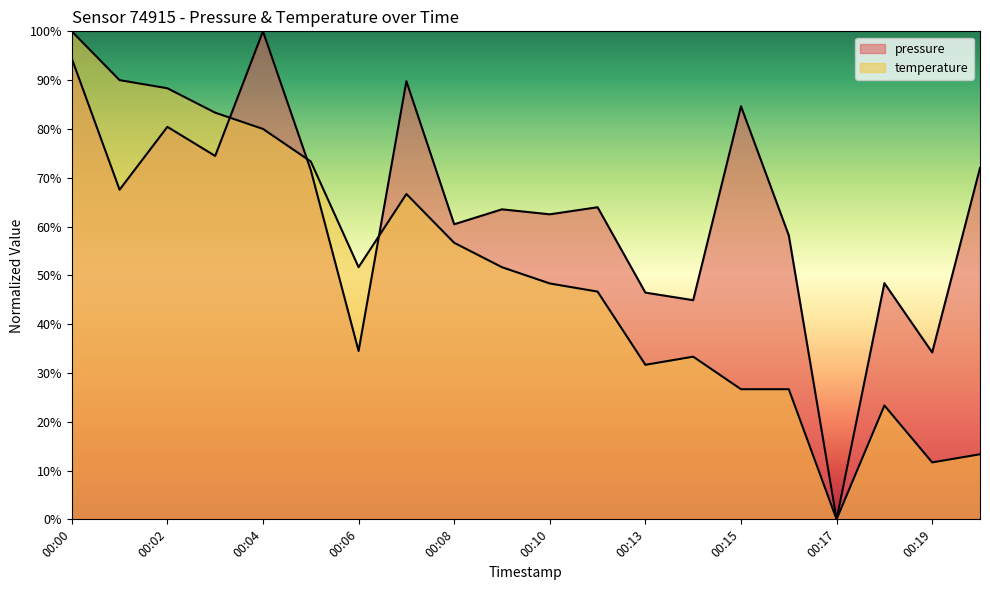

Reading right to left, transcribe all the data shown in this chart.

pressure: 00:20=72.0	00:19=34.2	00:18=48.4	00:17=0.0	00:16=58.2	00:15=84.6	00:14=44.9	00:13=46.5	00:12=64.0	00:10=62.5	00:09=63.5	00:08=60.5	00:07=89.8	00:06=34.5	00:05=71.6	00:04=100.0	00:03=74.5	00:02=80.4	00:01=67.5	00:00=94.4
temperature: 00:20=13.3	00:19=11.7	00:18=23.3	00:17=0.0	00:16=26.7	00:15=26.7	00:14=33.3	00:13=31.7	00:12=46.7	00:10=48.3	00:09=51.7	00:08=56.7	00:07=66.7	00:06=51.7	00:05=73.3	00:04=80.0	00:03=83.3	00:02=88.3	00:01=90.0	00:00=100.0